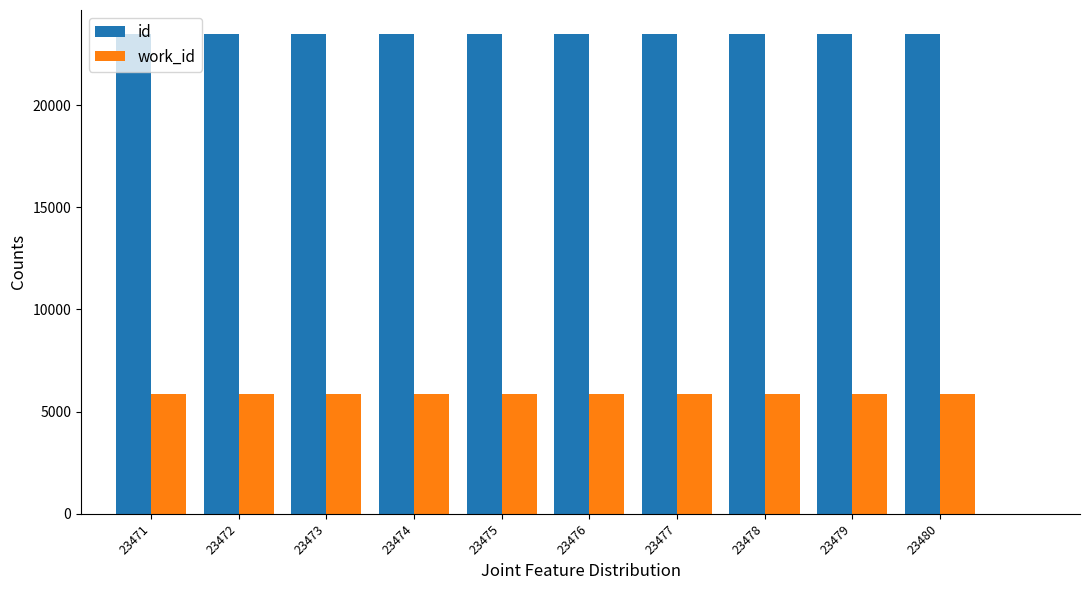

What is the spread (max minus min) of values at 23471?

17630